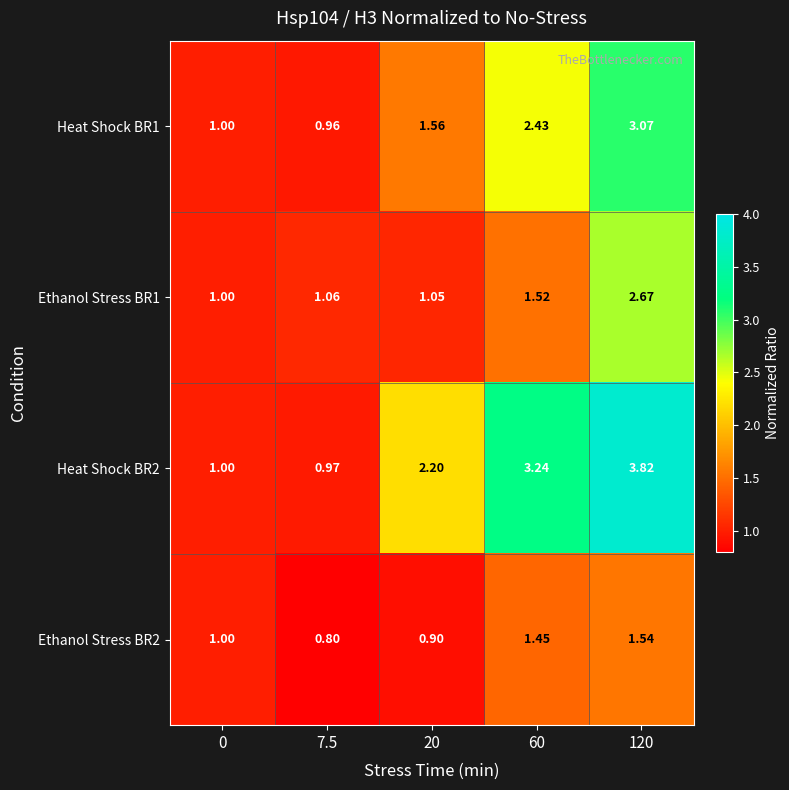

Is the value of Heat Shock BR2 at 7.5 greater than the value of Ethanol Stress BR1 at 120?

No